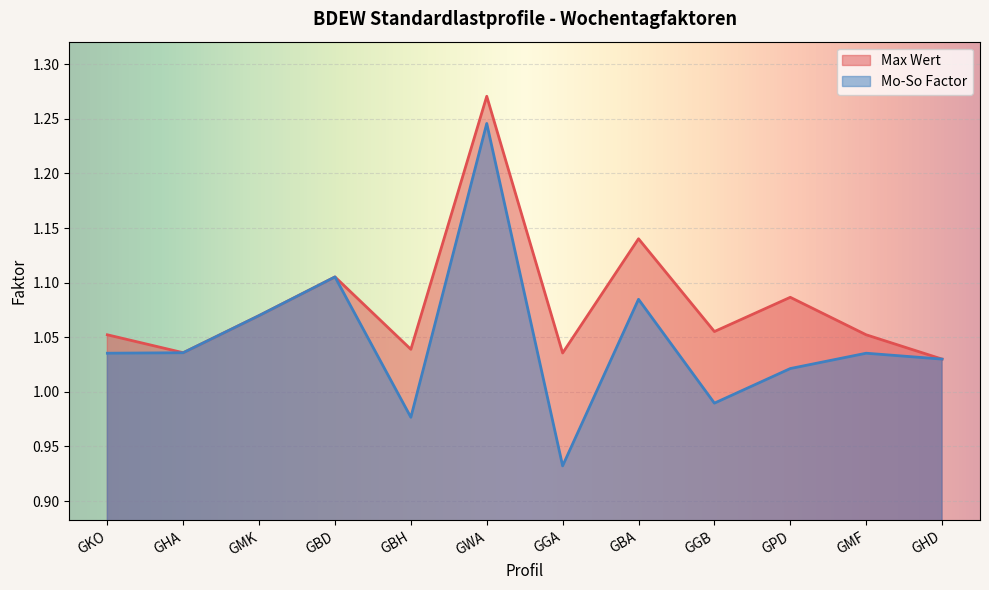

In Mo-So Factor, how many points are lower than both neighbors (excluding endpoints)?

3